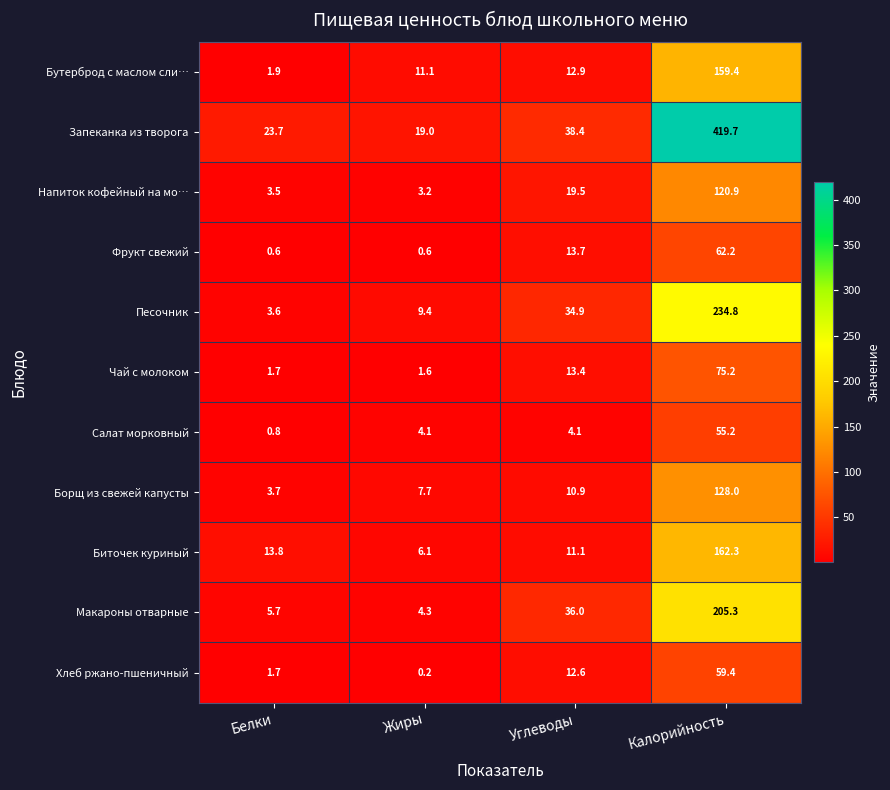

True or false: Чай с молоком has a value of 2.7 at Белки.

False